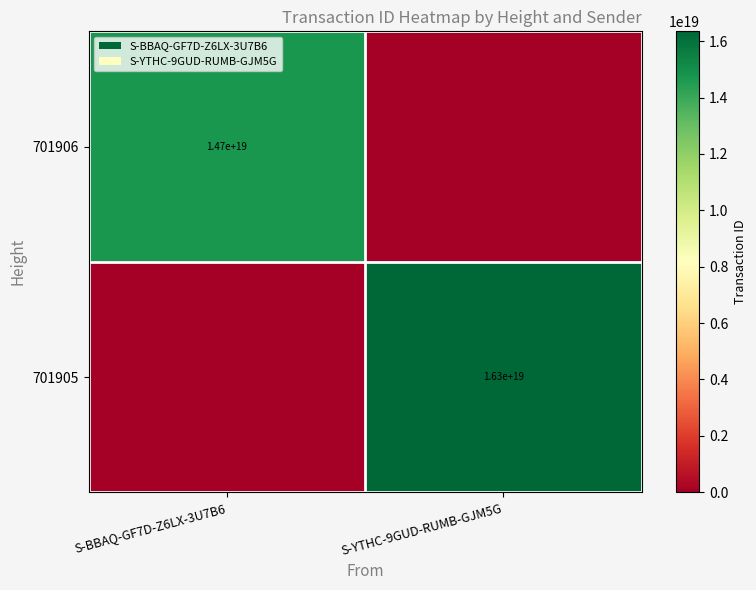

The value of 701906 at S-BBAQ-GF7D-Z6LX-3U7B6 is 22373893485855555584. True or false?

False